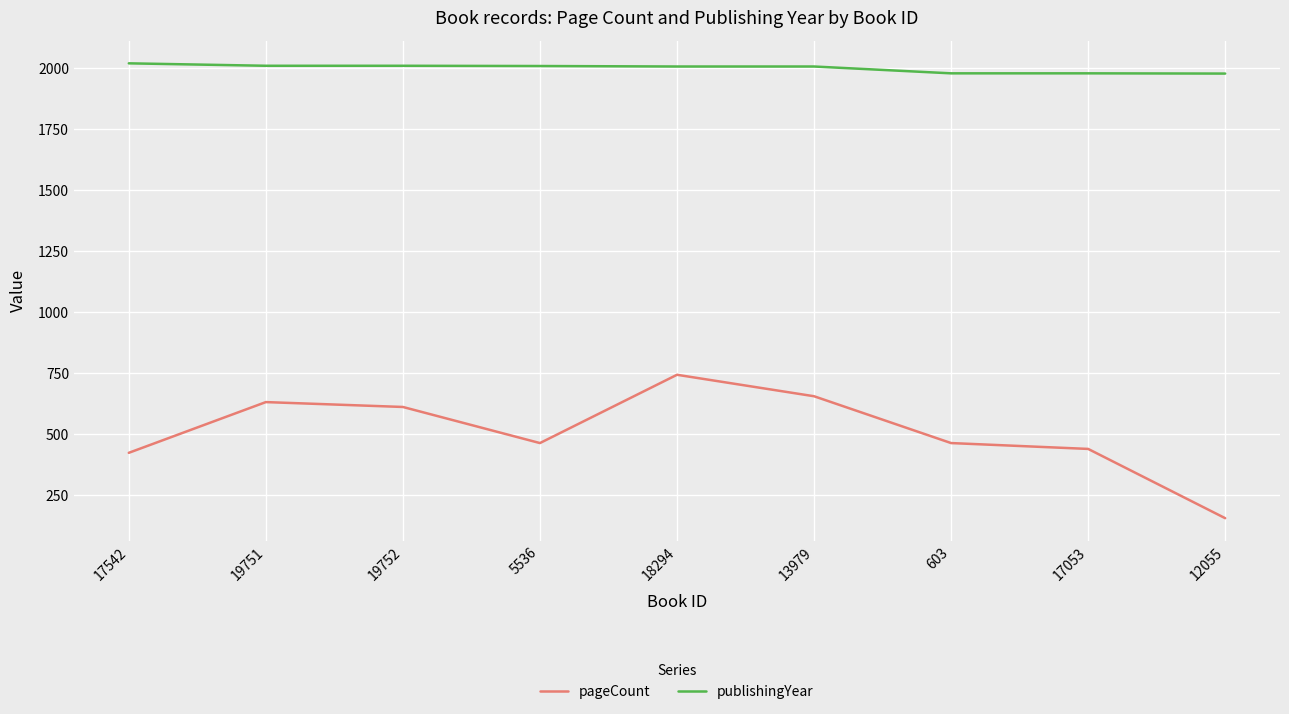

What is the difference between the second highest and minimum values in the pageCount series?

500